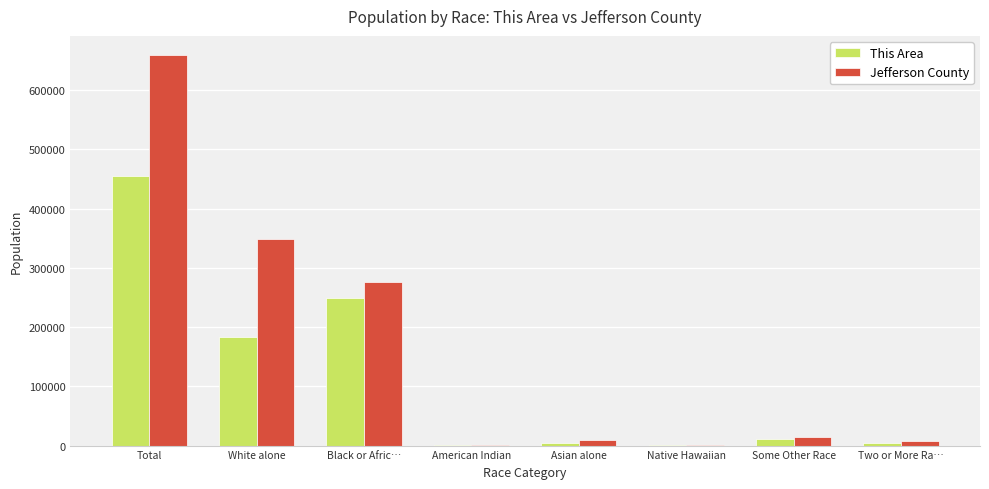

How many series are shown in this chart?

2